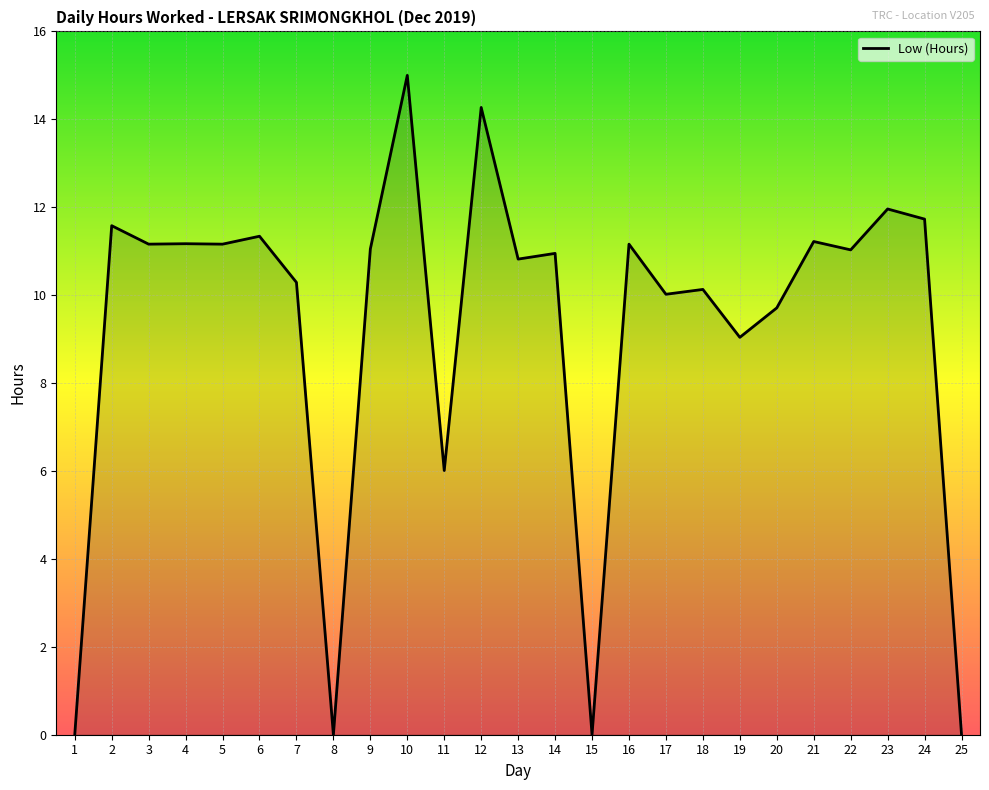

What is the change in value from 18 to 21?

+1.1